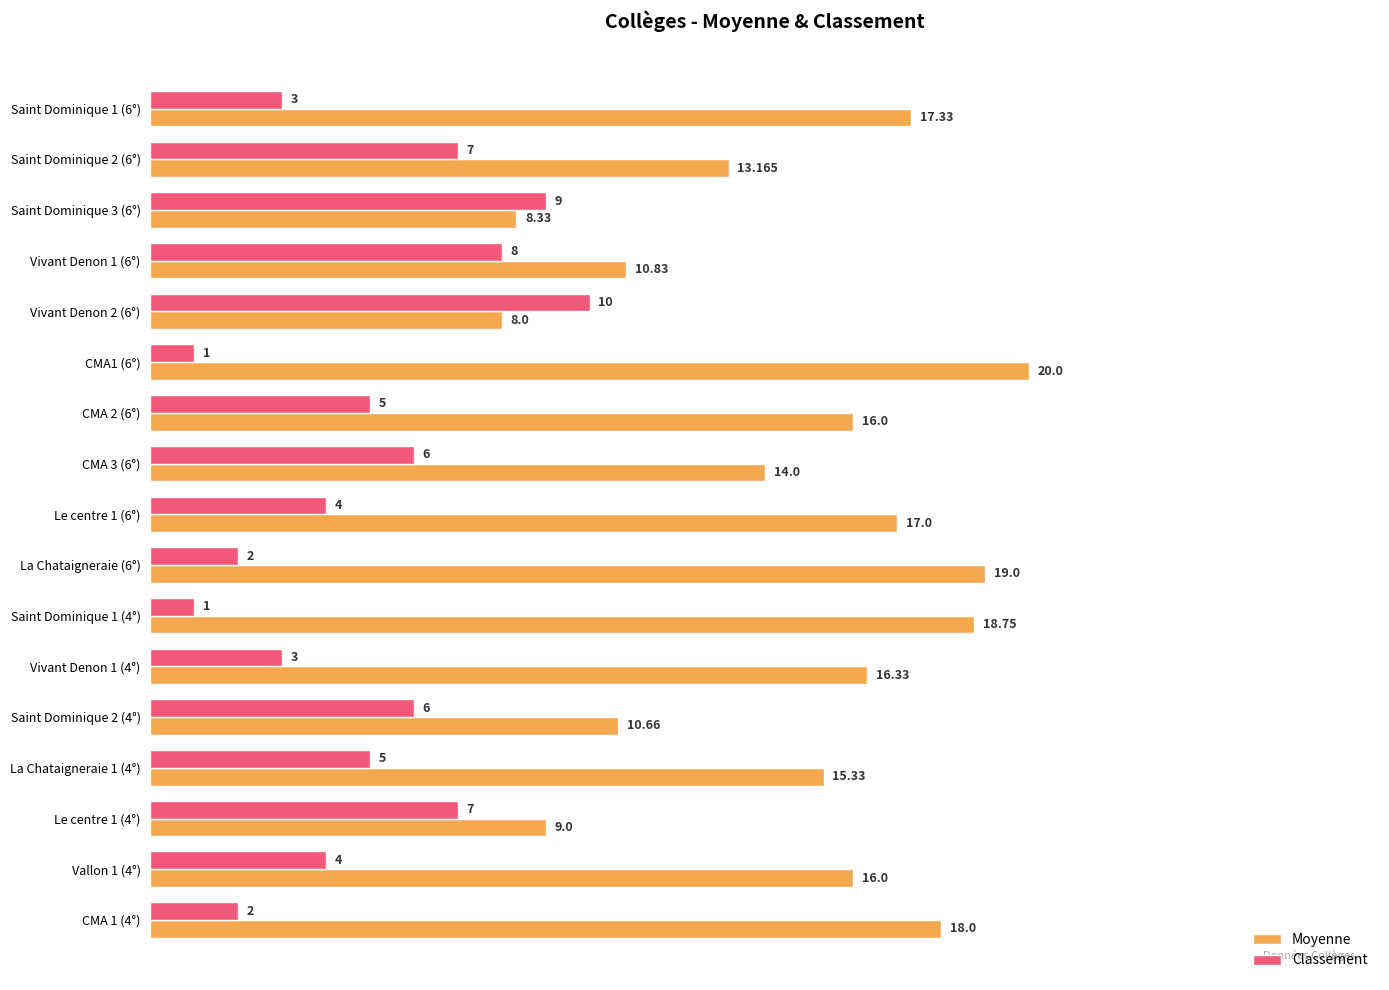

Which series has the largest range (max minus min)?

Moyenne